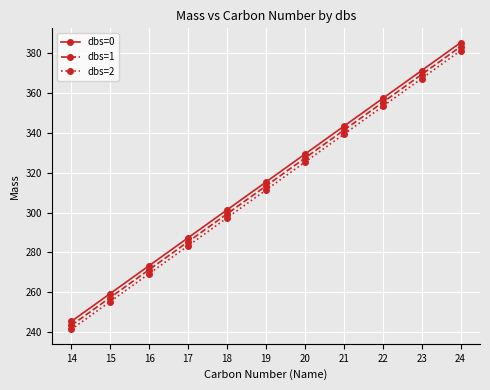

The value of dbs=1 at 14 is 427.4. True or false?

False